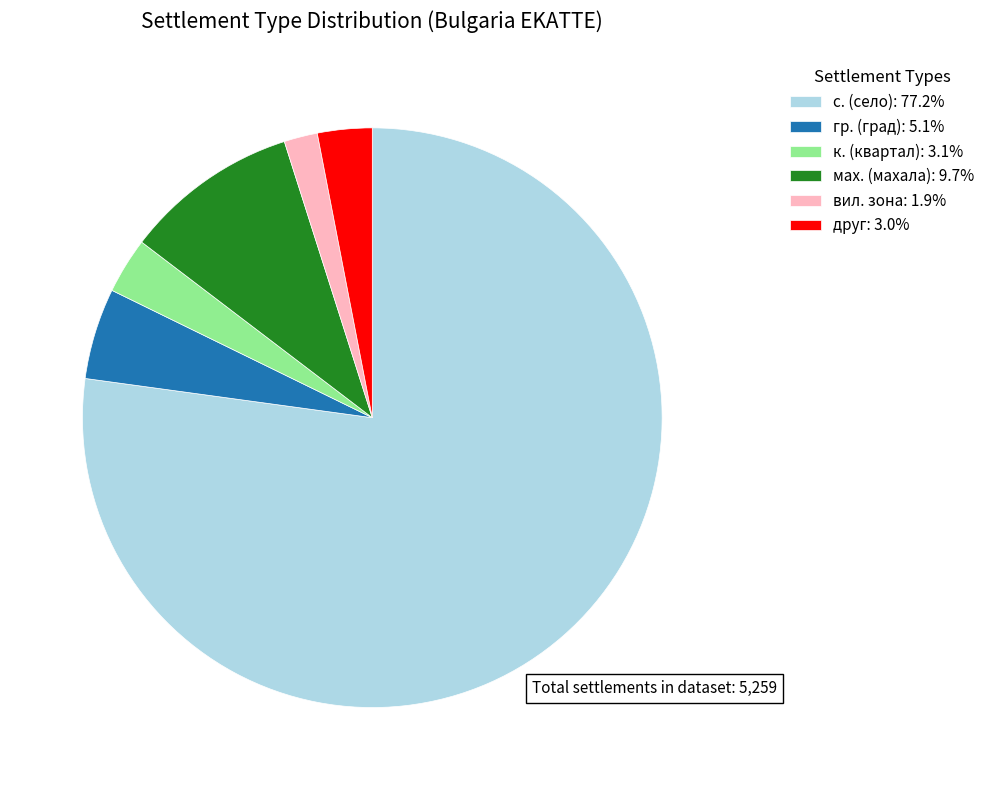

What is the ratio of the value at мах. (махала): 9.7% to the value at вил. зона: 1.9%?

5.2